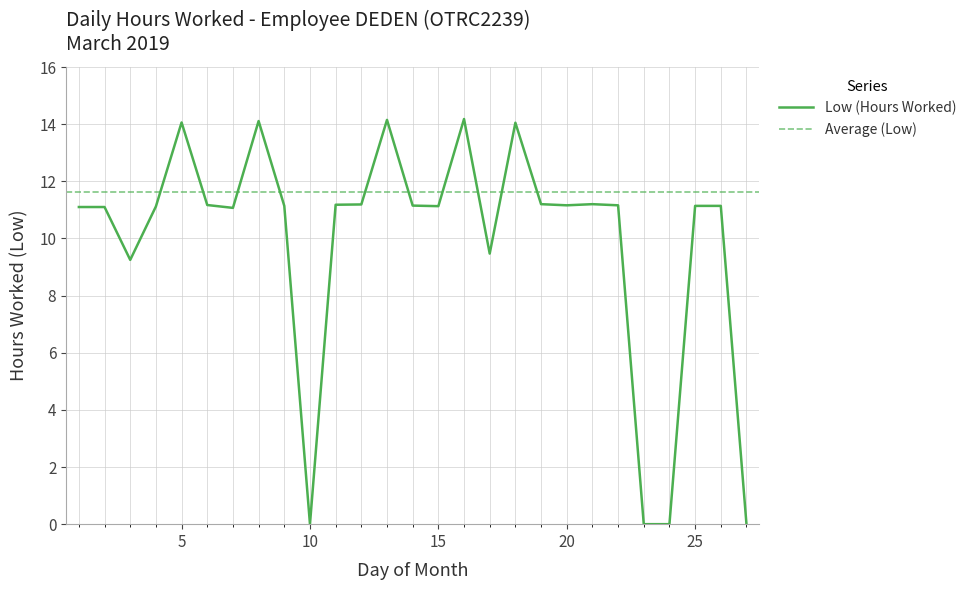

List the labels in order of value, largest first.

16, 13, 8, 5, 18, 19, 21, 12, 11, 6, 20, 22, 14, 9, 25, 26, 15, 4, 1, 2, 7, 17, 3, 10, 23, 24, 27